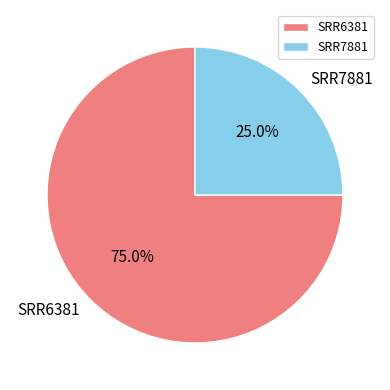

What percentage do SRR7881 and SRR6381 together represent?

100.0%